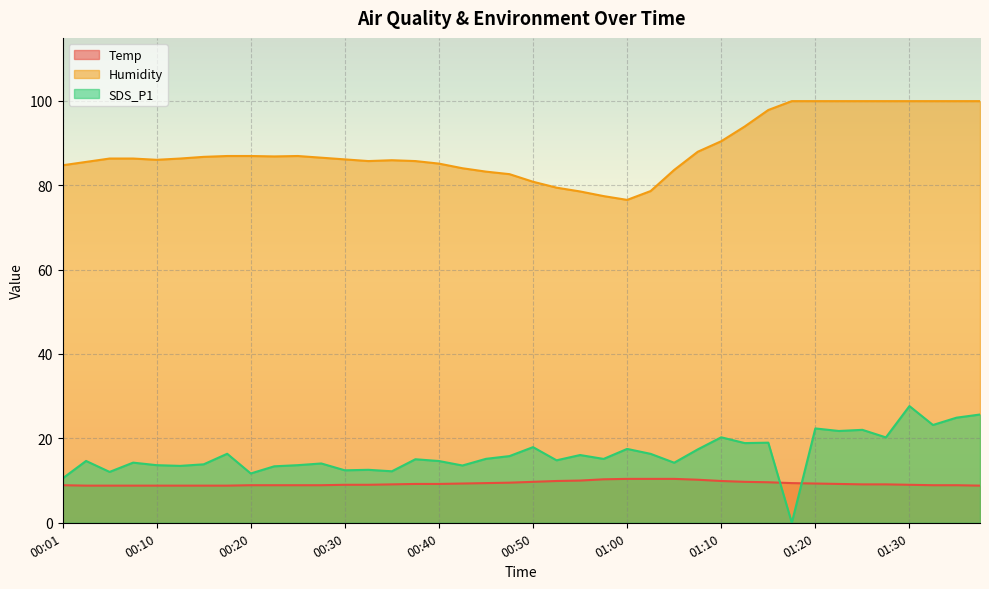

What is the label of the 28th point from the right?

00:30